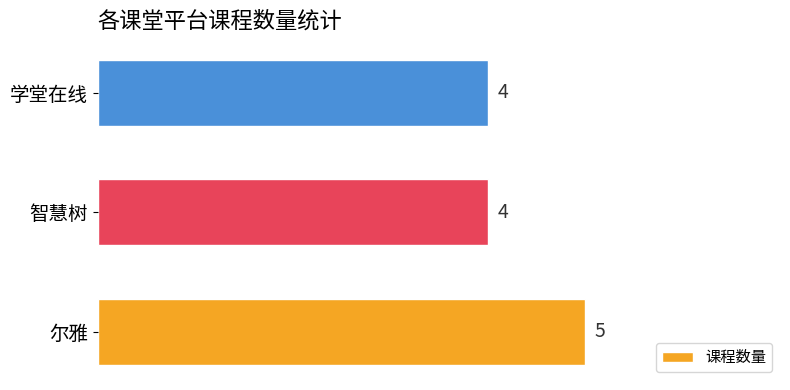

What is the maximum value shown in the chart?

5